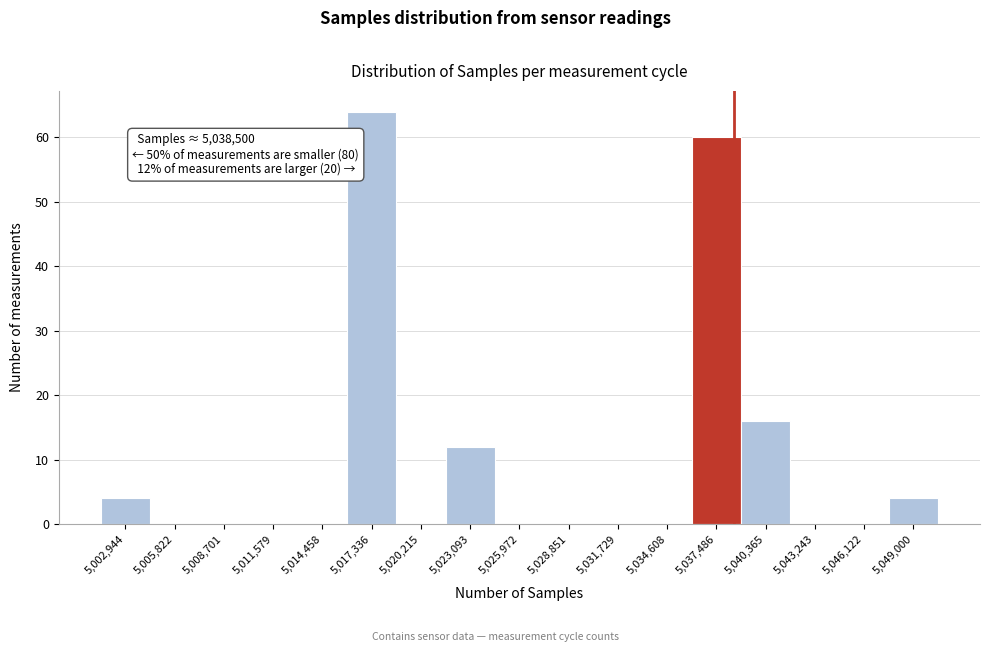

Over which range of the x-axis is the bar tallest?

5016000 to 5019000